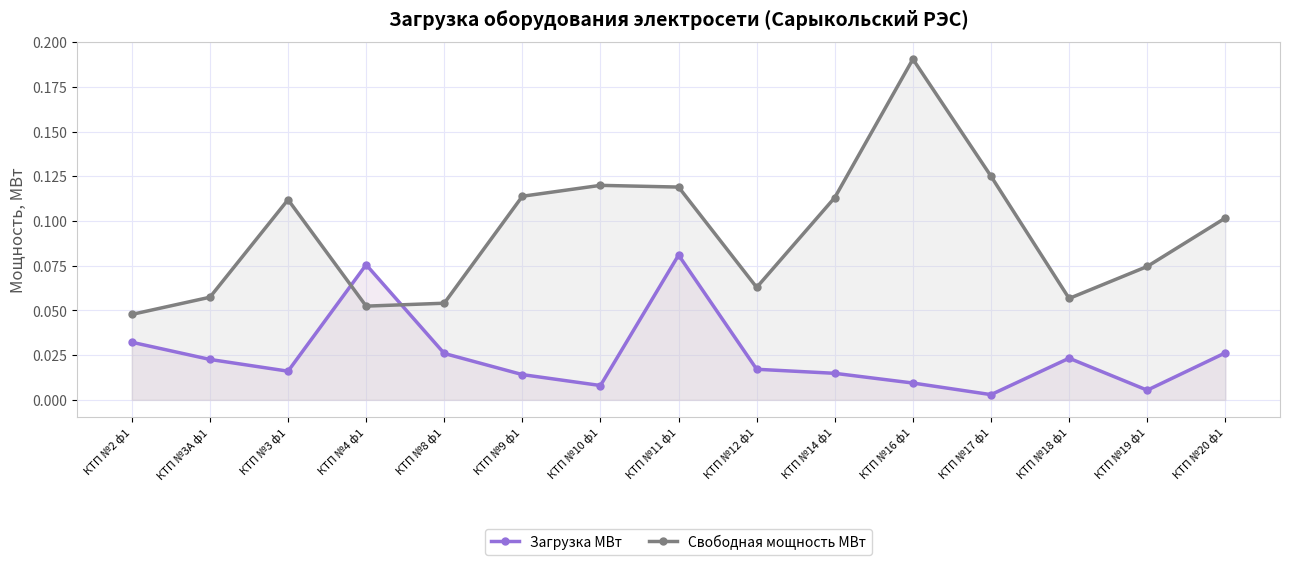

What is the label of the 6th point from the right?

КТП №14 ф1